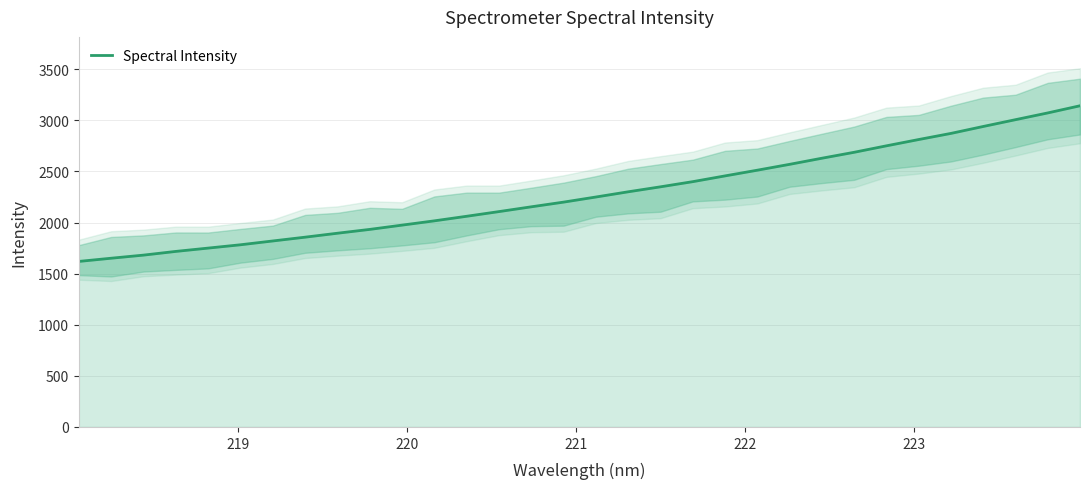

True or false: there are more than 0 points higher than both neighbors.

False